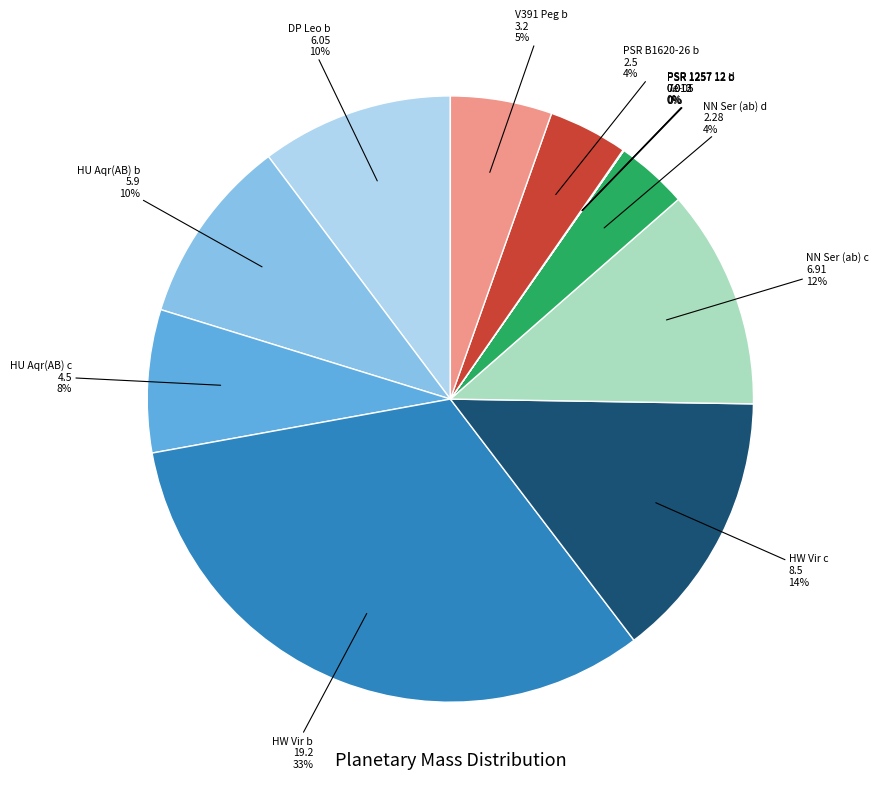

The HW Vir c slice represents 14% of the pie. True or false?

True